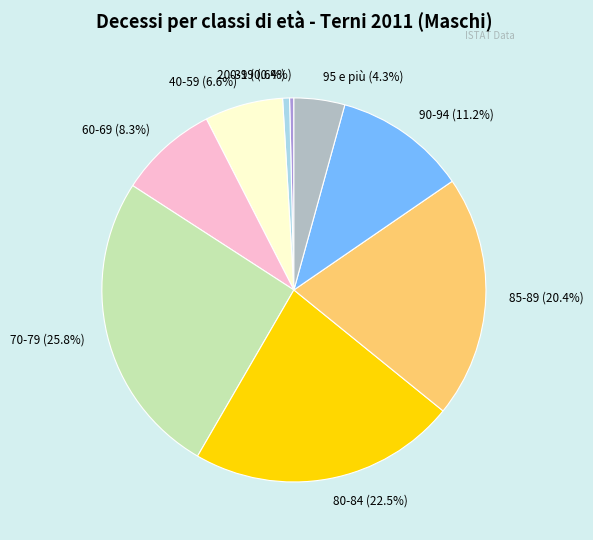

Is there a majority slice in this chart?

No